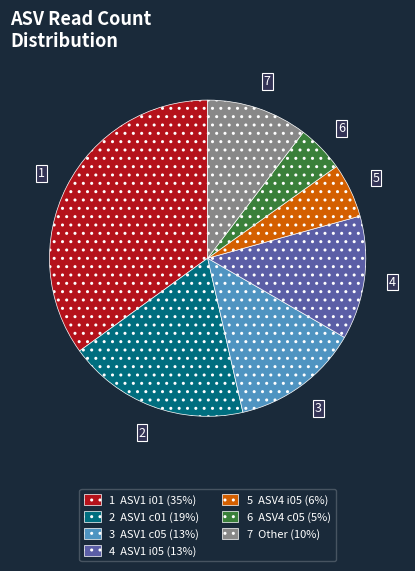

The 1 ASV1 i01 (35%) slice represents 35% of the pie. True or false?

True